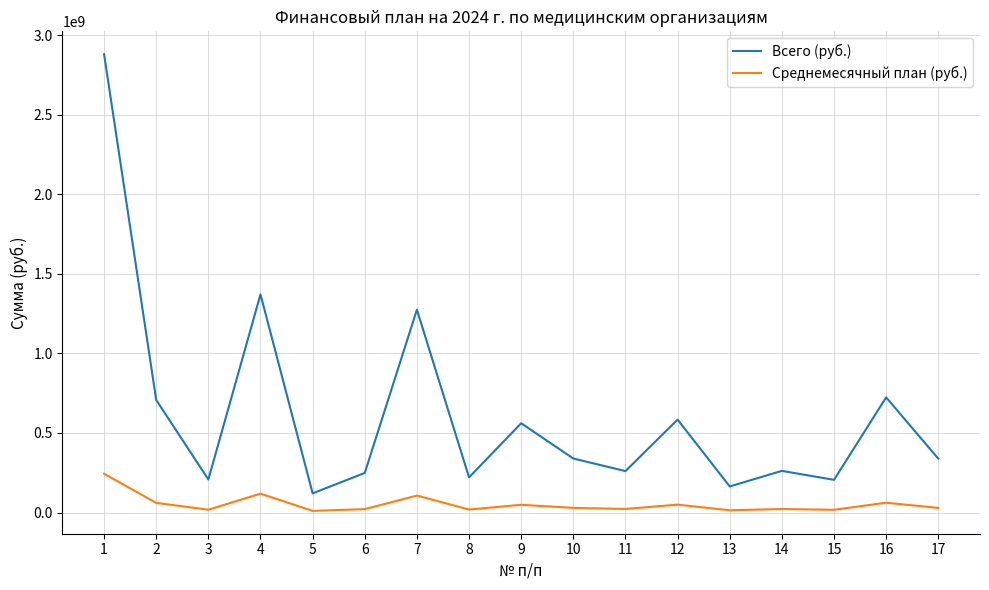

Where does the Среднемесячный план (руб.) series first go above 28932058?

1